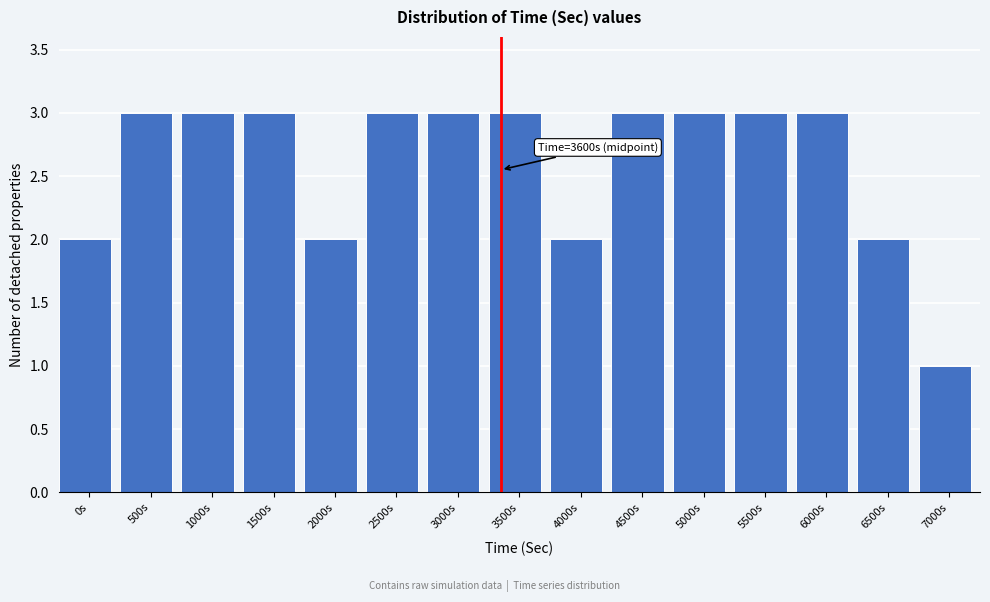

Reading left to right, transcribe all the data shown in this chart.

2	3	3	3	2	3	3	3	2	3	3	3	3	2	1